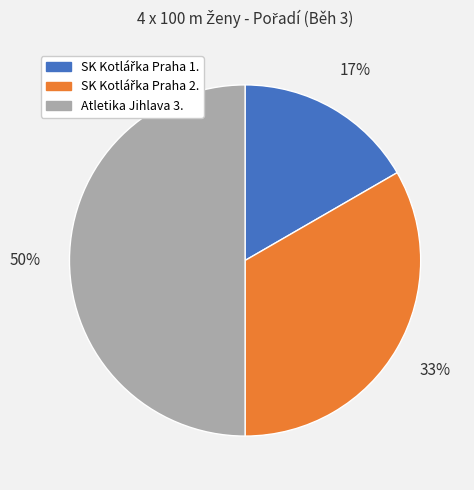

Is it true that Atletika Jihlava 3. is 50% of the pie?

True